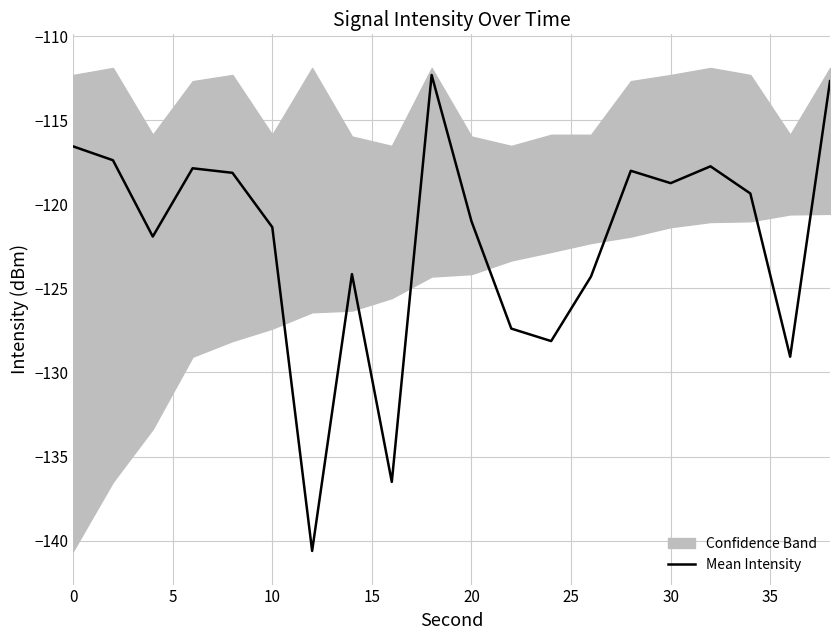

Reading left to right, extract all data points from this chart.

-116.6	-117.4	-121.9	-117.9	-118.1	-121.4	-140.6	-124.2	-136.5	-112.3	-121.0	-127.4	-128.1	-124.3	-118.0	-118.7	-117.7	-119.4	-129.1	-112.7